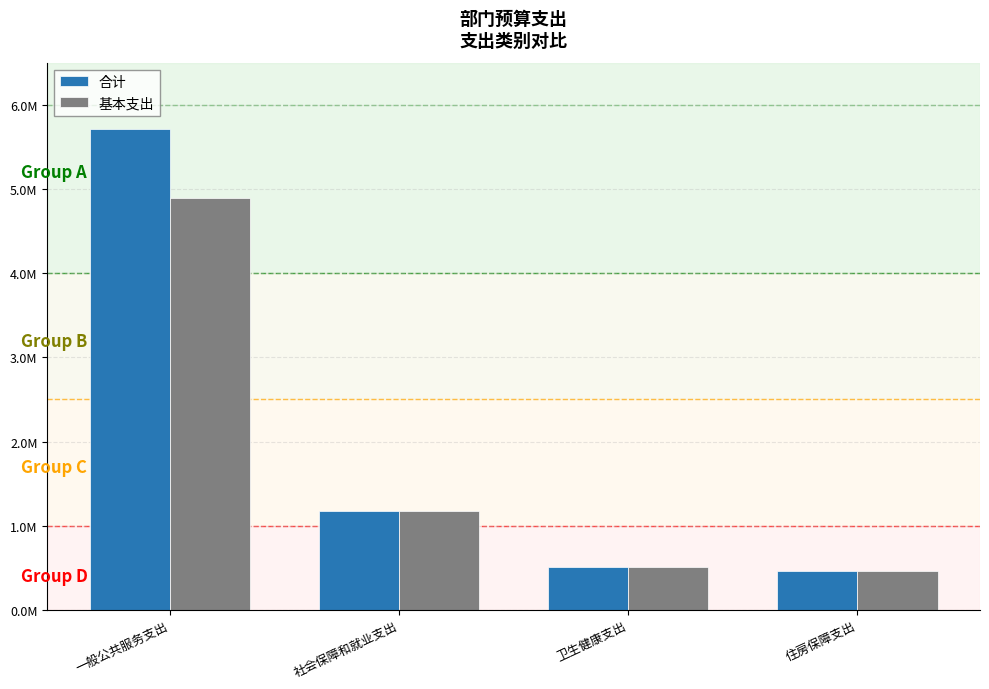

What is the lowest value of the 基本支出 series?

464723.3